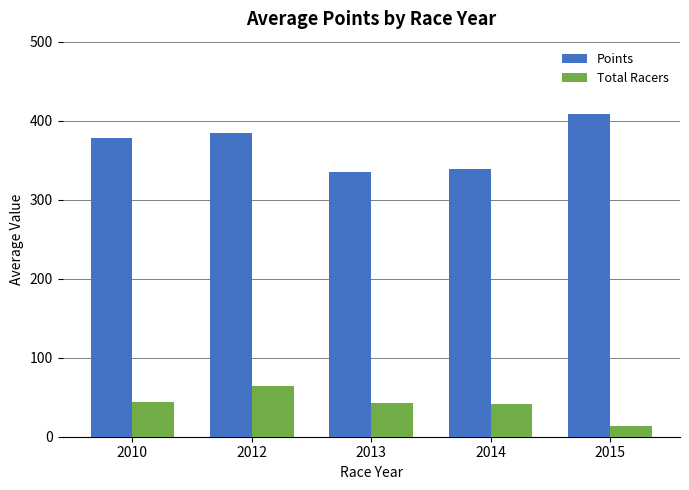

At how many categories does at least one series exceed 298?

5